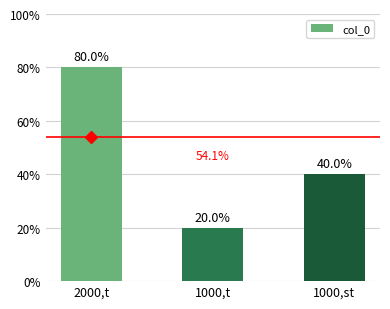

Is it true that the value at 1000,t is 29?

False